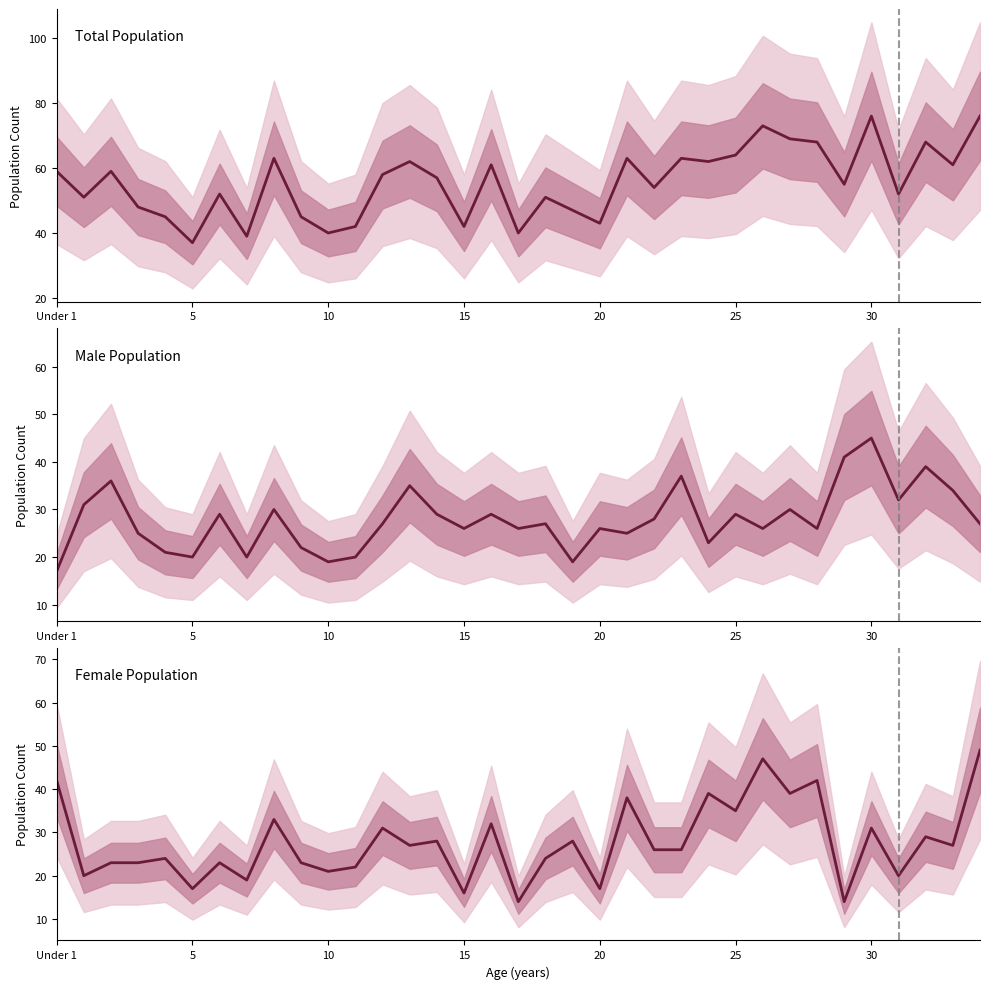

Which series has the largest total across all categories?

Total Population